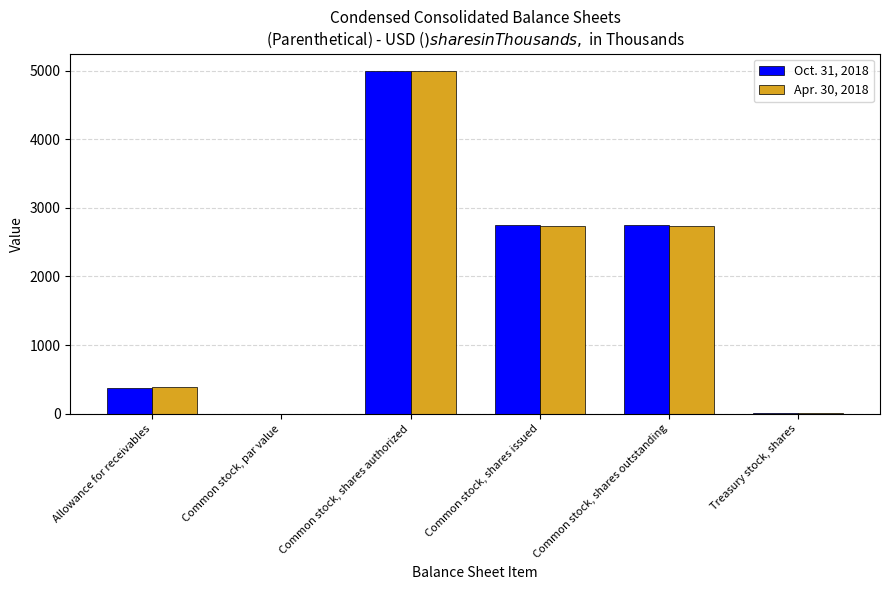

What is the total value across all series at Common stock, shares outstanding?

5477.0